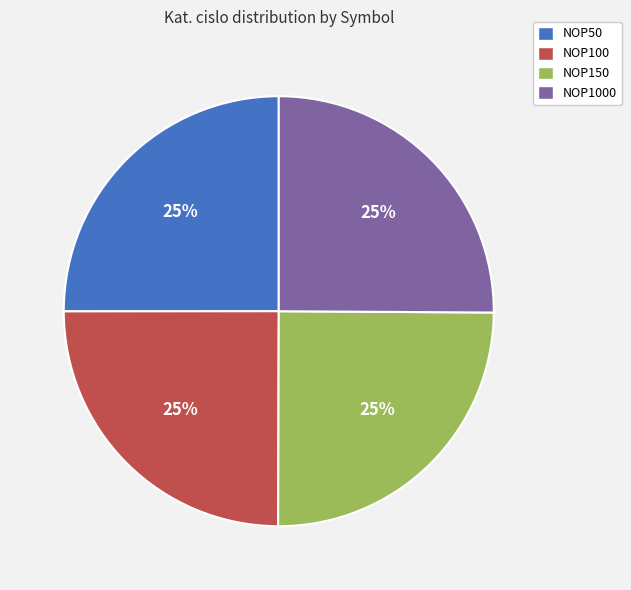

Is it true that NOP150 is 25% of the pie?

True